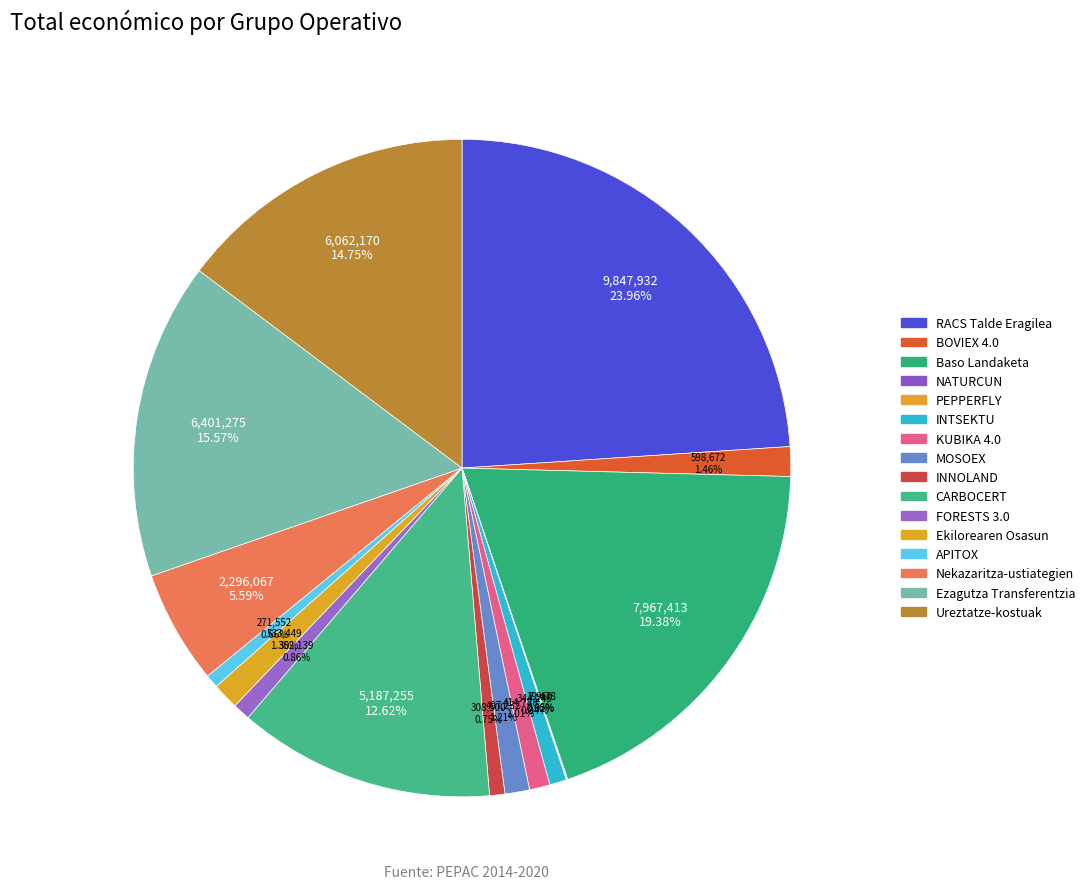

To the nearest percent, what portion does CARBOCERT represent?

13%